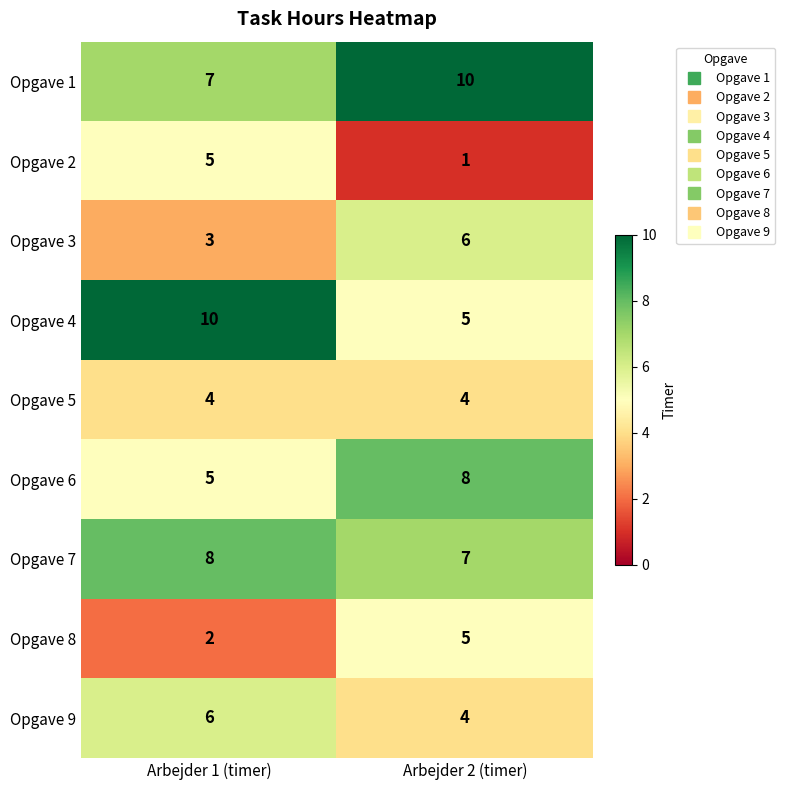

Is the value of Opgave 7 at Arbejder 2 (timer) greater than the value of Opgave 3 at Arbejder 1 (timer)?

Yes